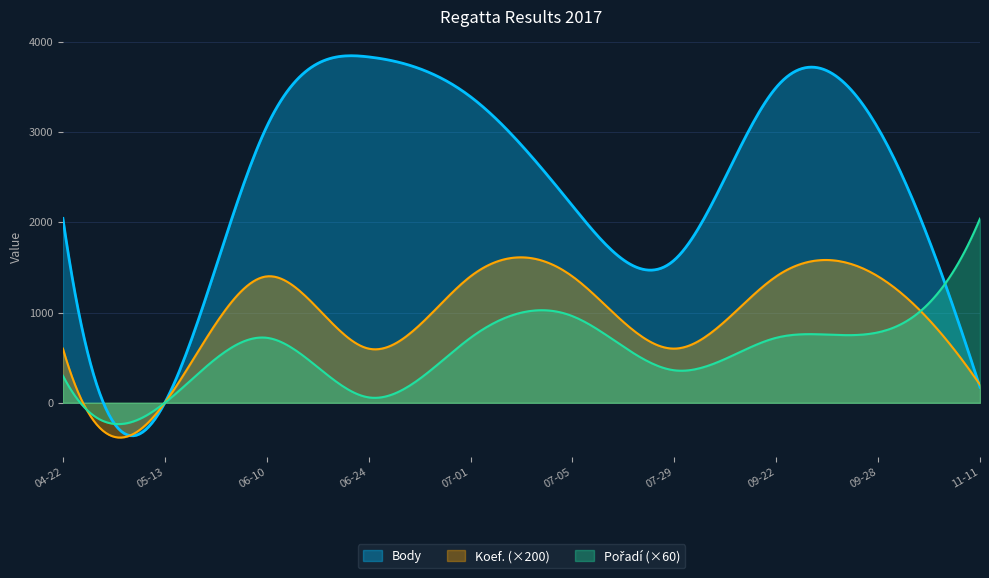

True or false: Koef. and Pořadí cross at least once.

True